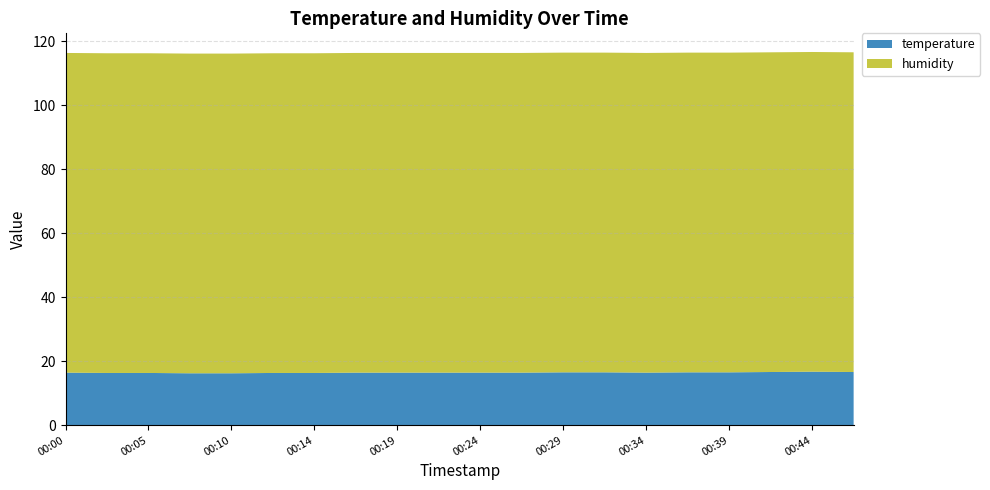

Reading left to right, list all the values displayed in this chart.

temperature: 00:00=16.4	00:02=16.3	00:05=16.3	00:07=16.2	00:10=16.2	00:12=16.3	00:14=16.3	00:17=16.4	00:19=16.4	00:22=16.4	00:24=16.4	00:27=16.4	00:29=16.5	00:31=16.5	00:34=16.4	00:36=16.5	00:39=16.5	00:41=16.6	00:44=16.7	00:46=16.6
humidity: 00:00=99.9	00:02=99.9	00:05=99.9	00:07=99.9	00:10=99.9	00:12=99.9	00:14=99.9	00:17=99.9	00:19=99.9	00:22=99.9	00:24=99.9	00:27=99.9	00:29=99.9	00:31=99.9	00:34=99.9	00:36=99.9	00:39=99.9	00:41=99.9	00:44=99.9	00:46=99.9